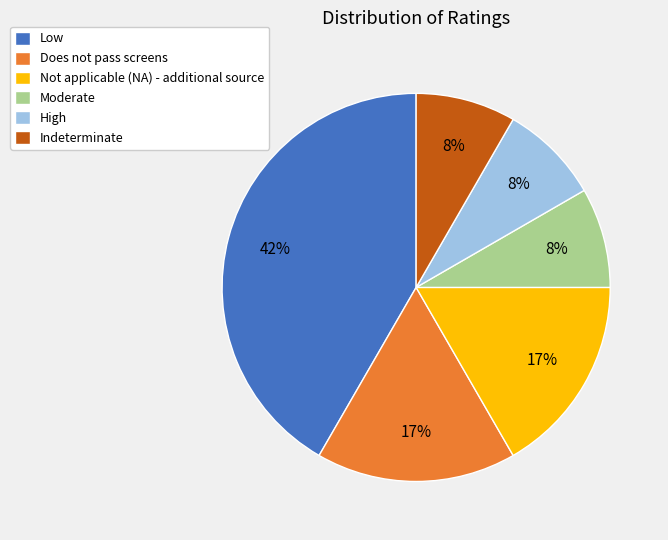

Is it true that High is 1% of the pie?

False